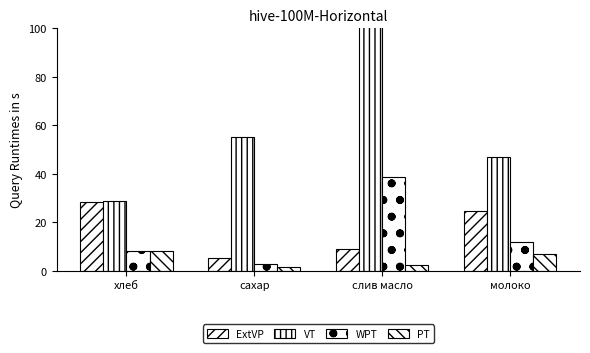

Reading left to right, transcribe all the data shown in this chart.

ExtVP: хлеб=28.3	сахар=5.3	слив масло=8.8	молоко=24.8
VT: хлеб=28.6	сахар=55.0	слив масло=438.9	молоко=47.0
WPT: хлеб=8.1	сахар=2.9	слив масло=38.8	молоко=11.6
PT: хлеб=8.0	сахар=1.5	слив масло=2.5	молоко=7.0